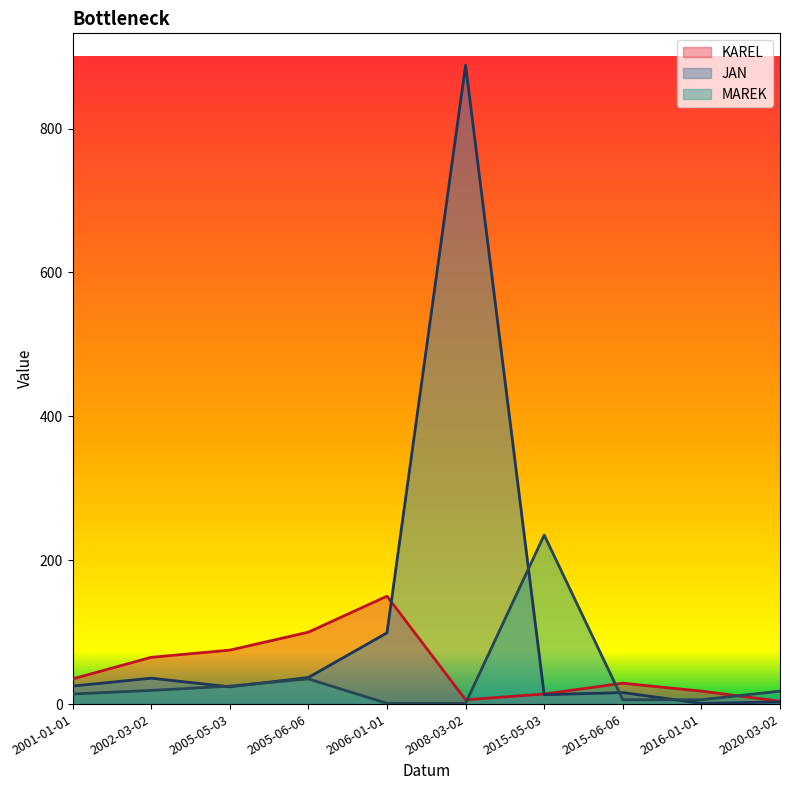

True or false: JAN and KAREL cross at least once.

True